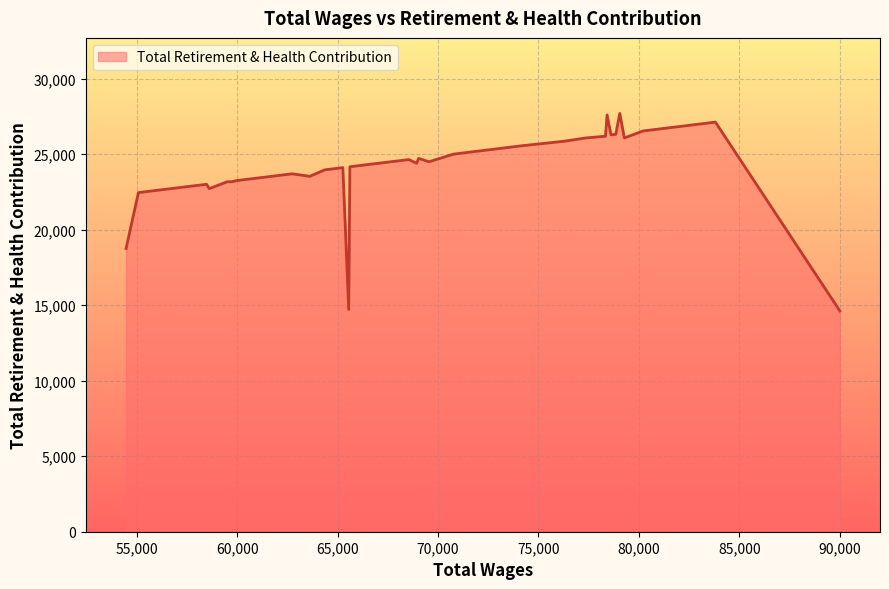

What is the difference between the maximum and minimum values?

13071